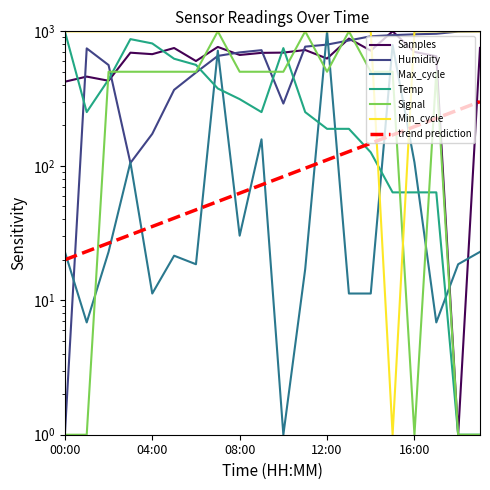

The Min_cycle series shows 1000.0 at 09:00. True or false?

True